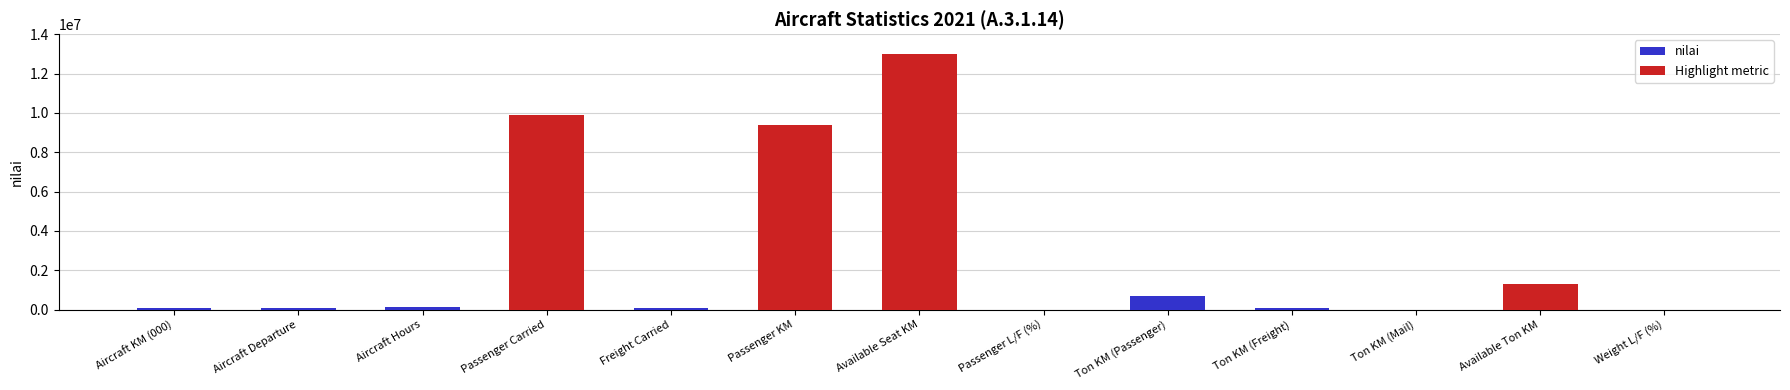

Between Freight Carried and Ton KM (Mail), which is larger?

Freight Carried